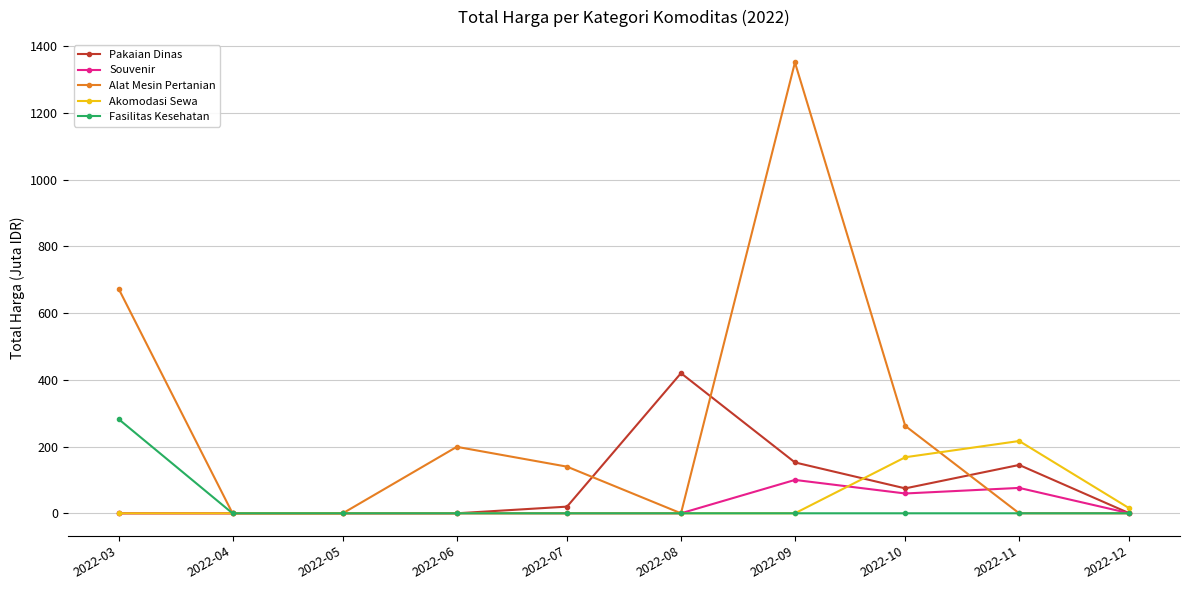

The value of Fasilitas Kesehatan at 2022-07 is -189.6. True or false?

False